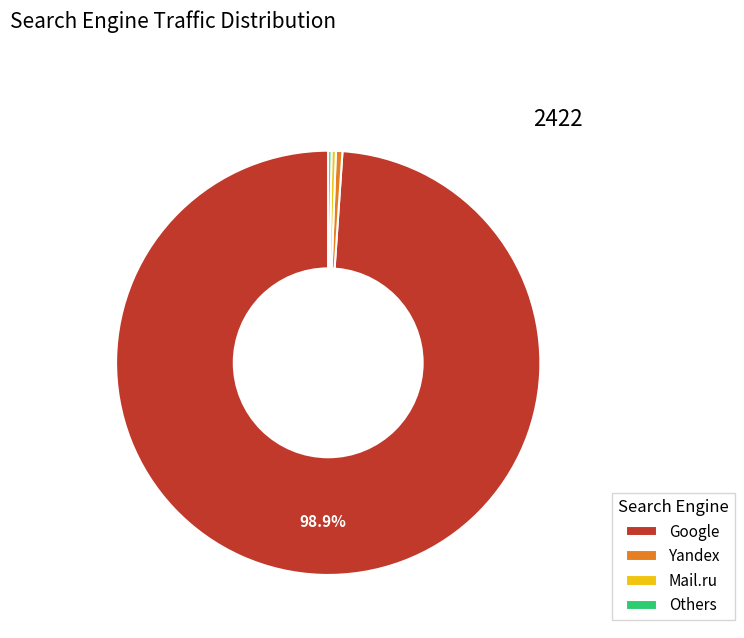

Is there any slice that represents more than half of the pie?

Yes